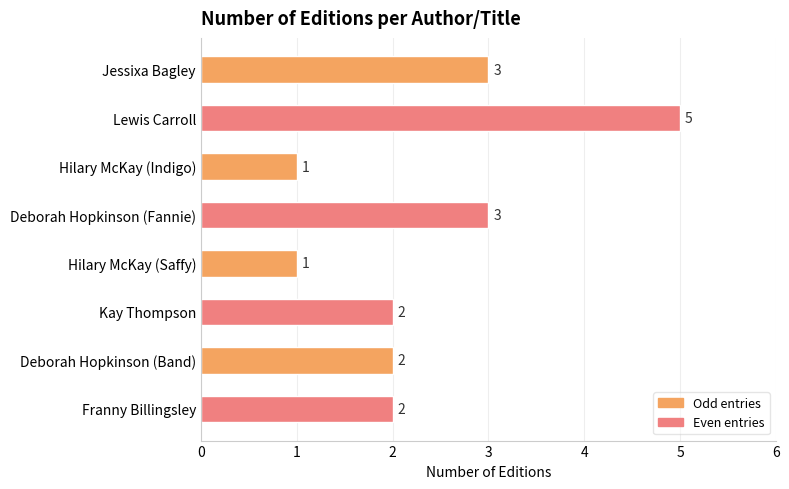

Which category has the highest value across all series?

Lewis Carroll